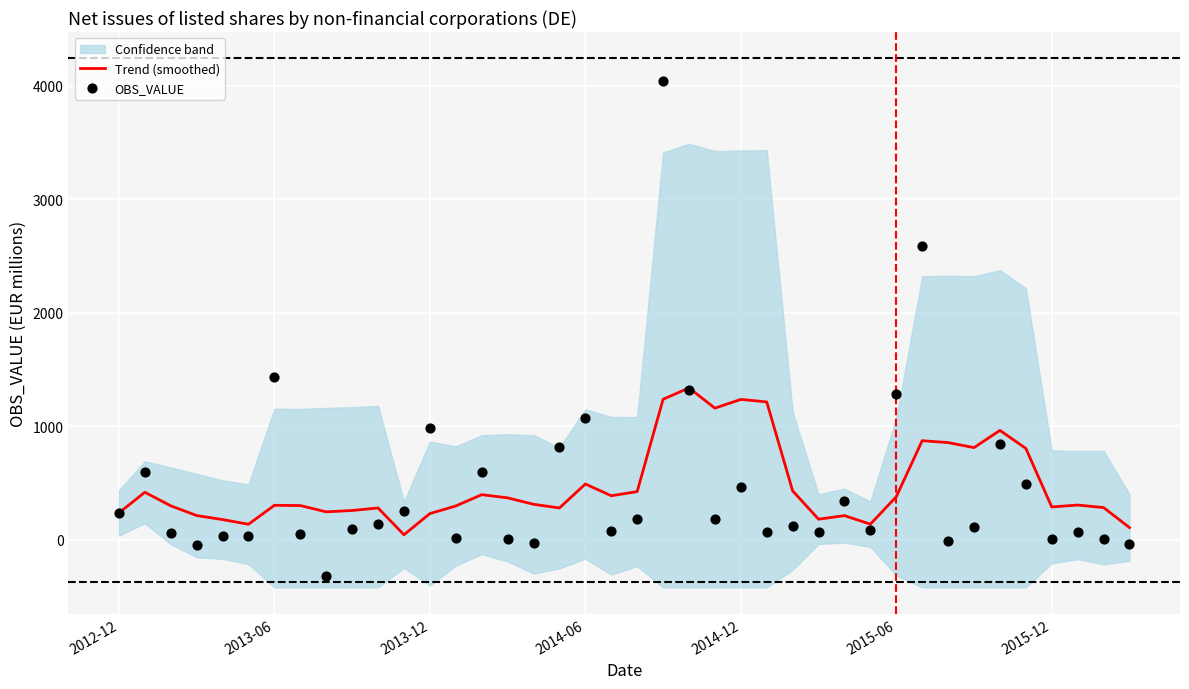

At how many categories does at least one series exceed 2099?

2